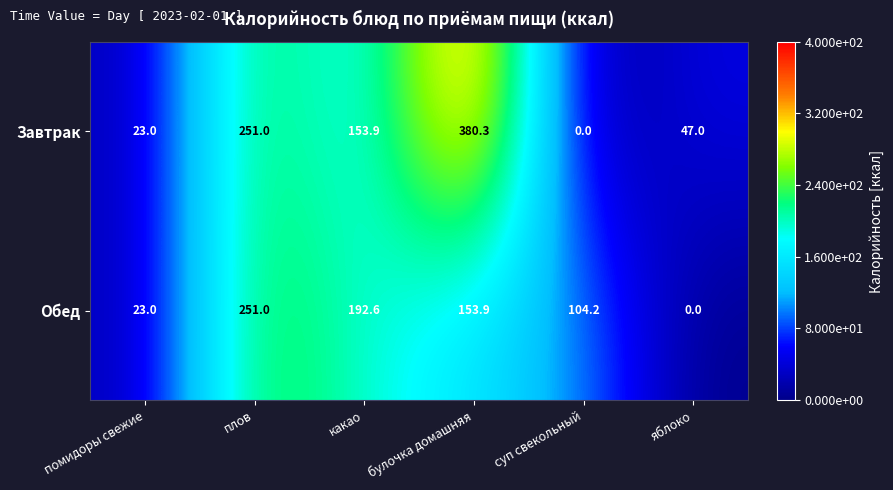

Which category has the highest value across all series?

булочка домашняя